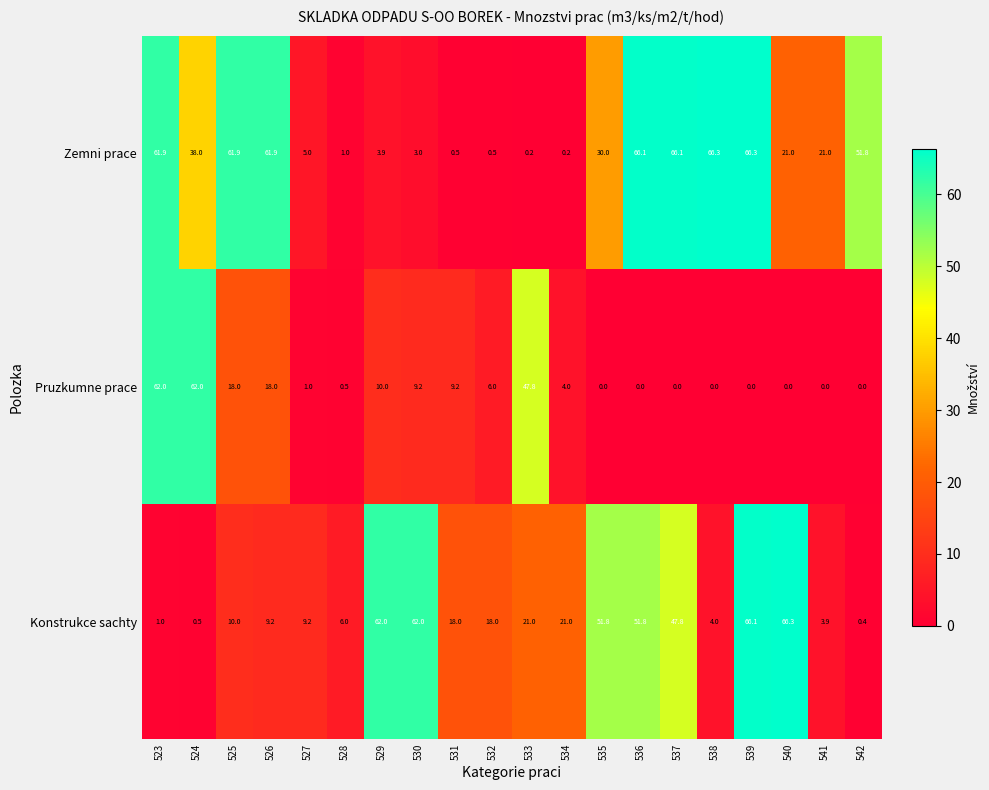

What is the difference between the Konstrukce sachty values at 536 and 534?

30.8